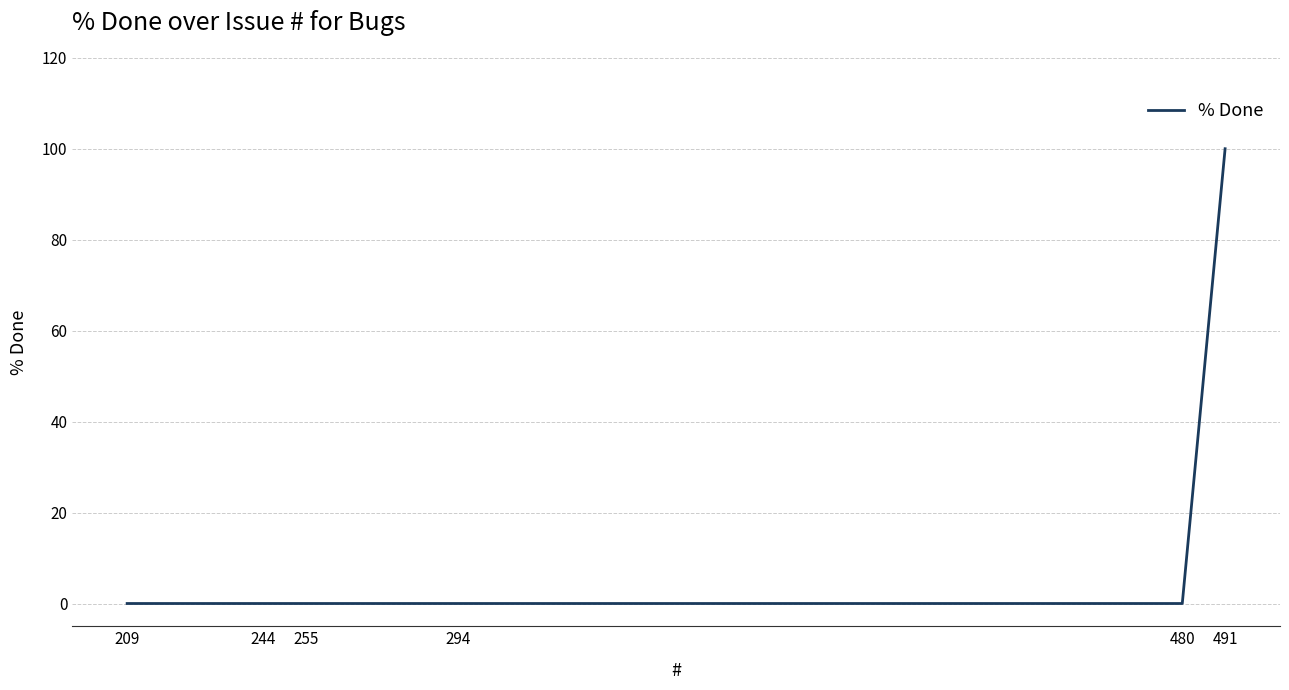

Which label corresponds to the largest value in the chart?

491